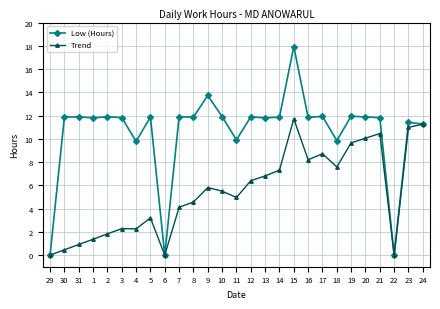

Count the number of data series in this chart.

2